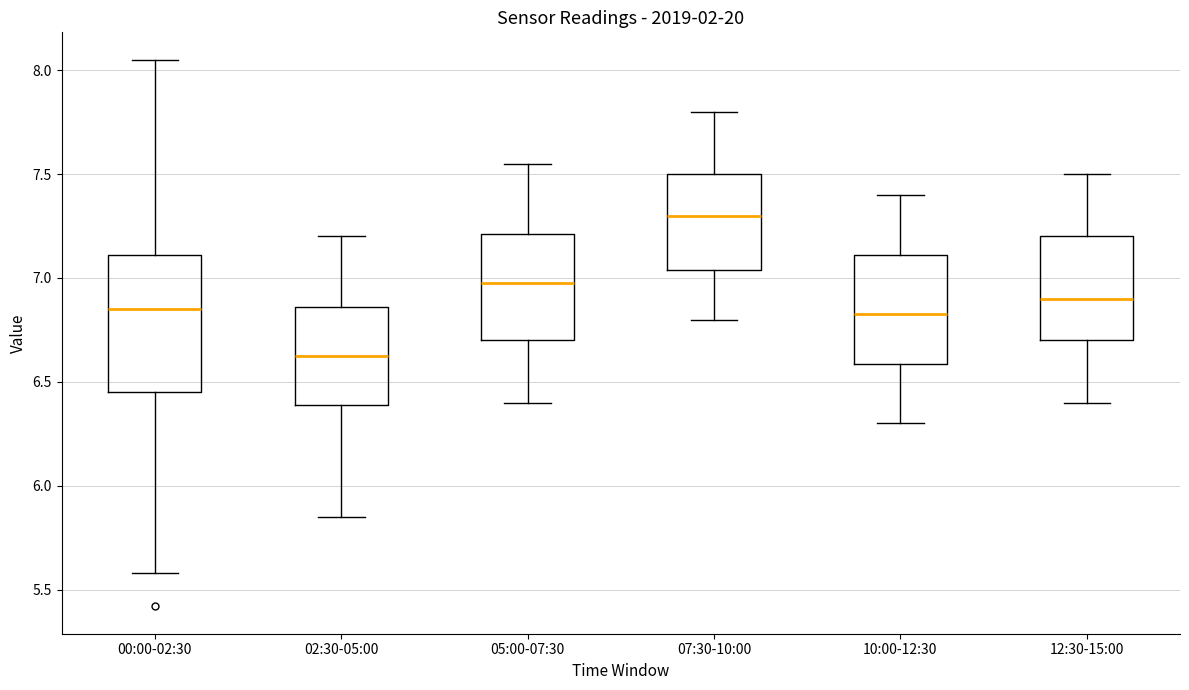

Which box is the tallest, from its lower edge to its upper edge?

00:00-02:30